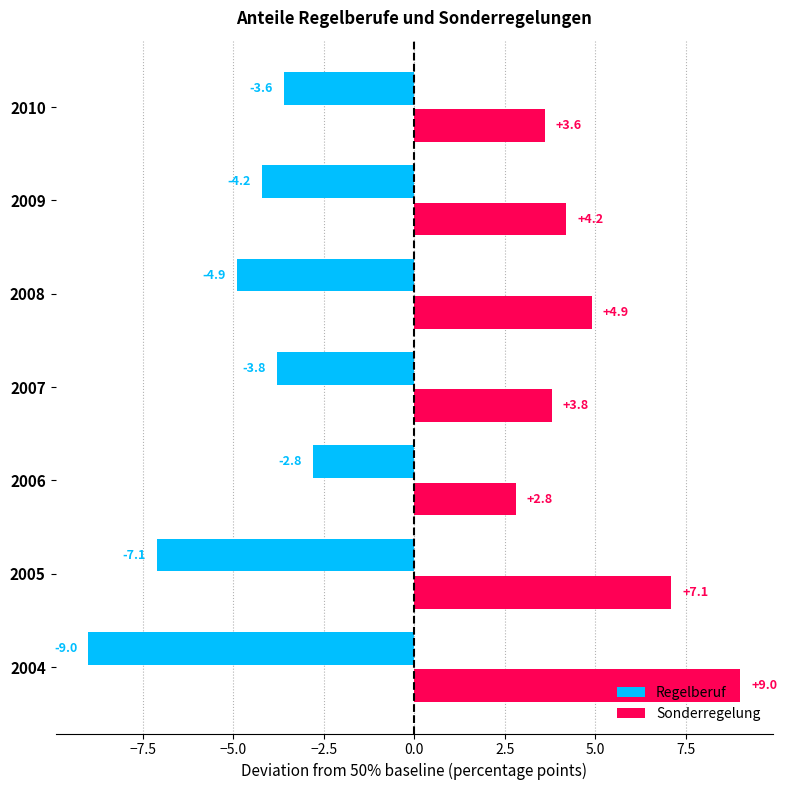

True or false: Regelberuf has a value of -4.2 at 2009.

True